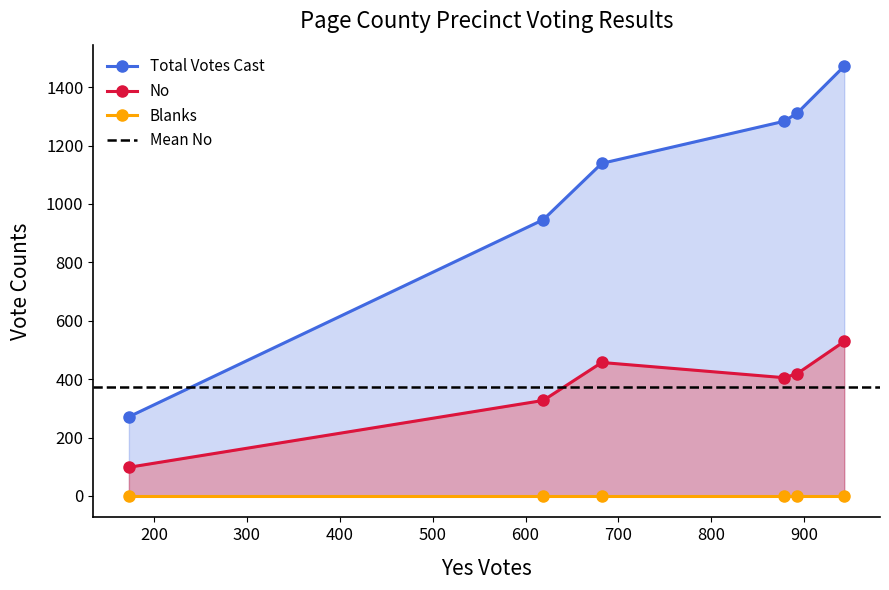

Which series has the widest spread of values?

Total Votes Cast